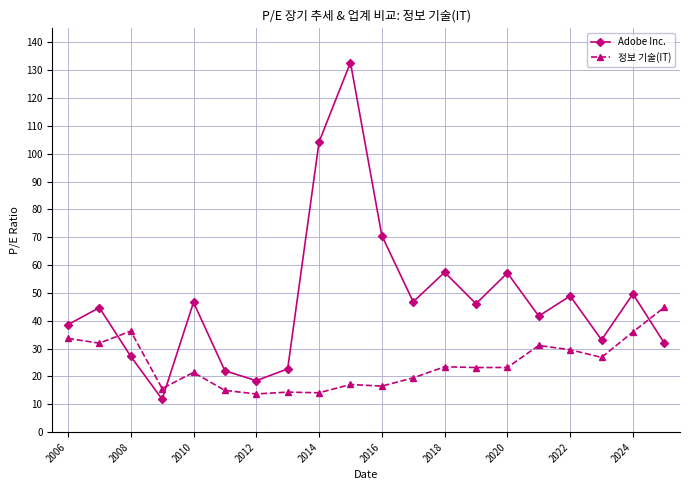

What is the greatest value displayed?

132.7